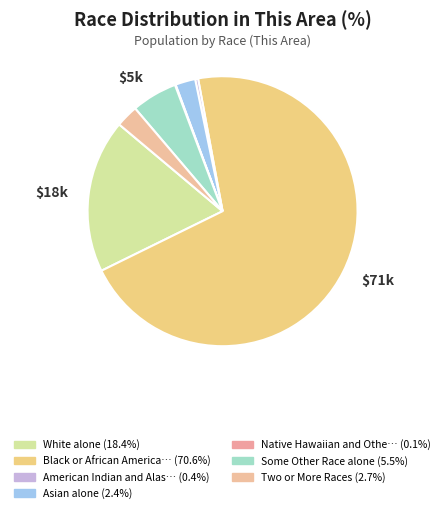

Rank the categories by value from highest to lowest.

Black or African American alone, White alone, Some Other Race alone, Two or More Races, Asian alone, American Indian and Alaska Native, Native Hawaiian and Other Pacific